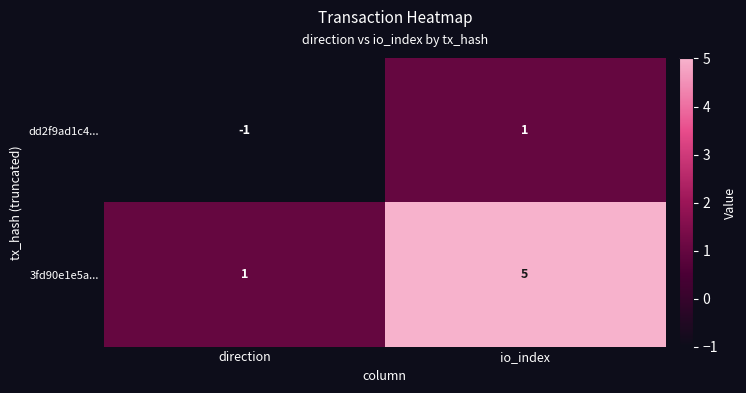

Reading left to right, transcribe all the data shown in this chart.

dd2f9ad1c4...: -1	1
3fd90e1e5a...: 1	5